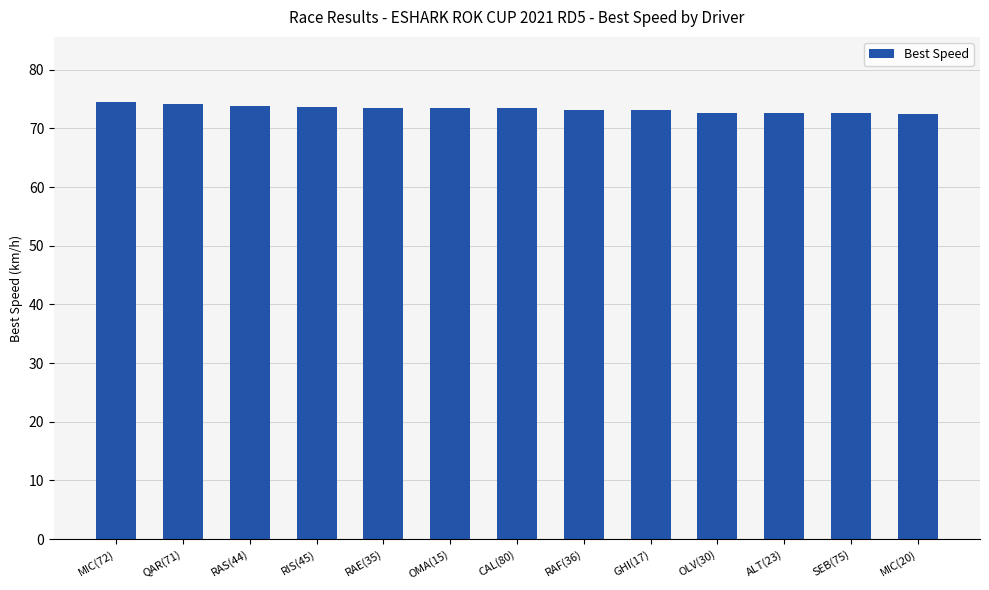

True or false: the data shows 72.6 at ALT(23).

True